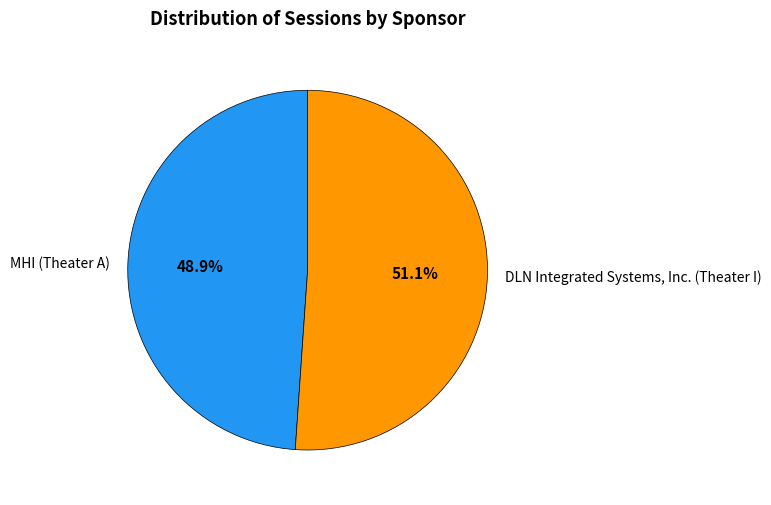

What is the majority slice?

DLN Integrated Systems, Inc. (Theater I)